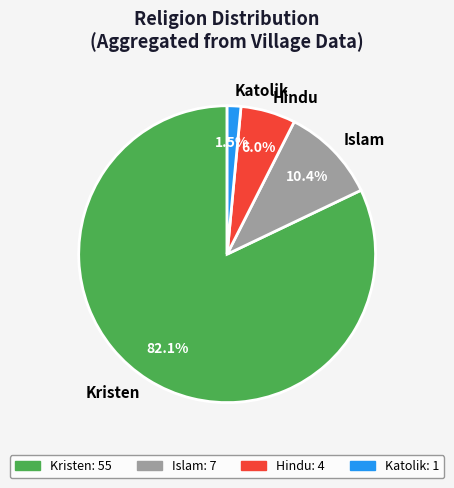

Combined, what portion of the pie is Islam and Kristen?

92.5%